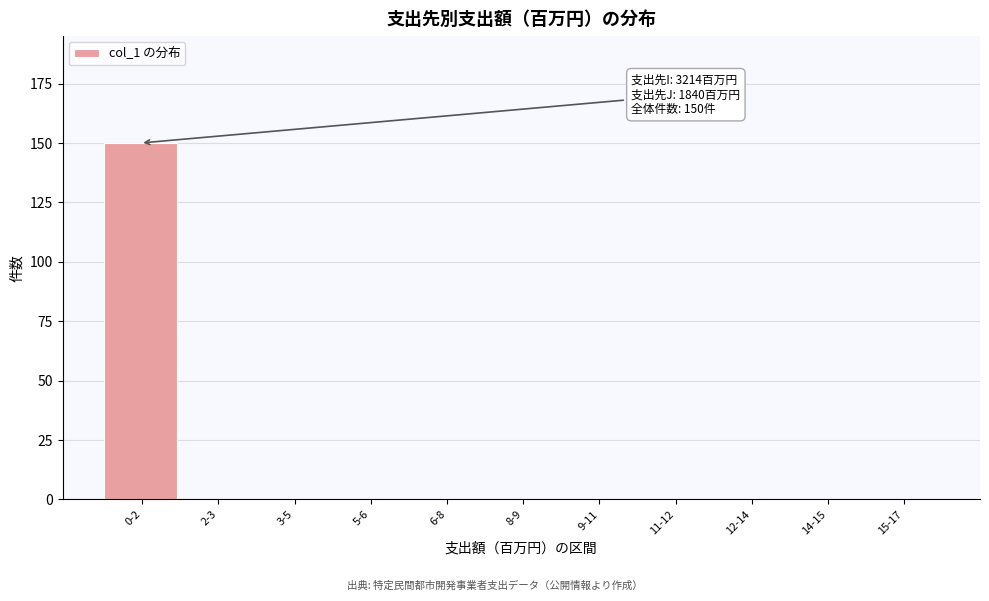

Reading right to left, transcribe all the data shown in this chart.

15-17=0	14-15=0	12-14=0	11-12=0	9-11=0	8-9=0	6-8=0	5-6=0	3-5=0	2-3=0	0-2=150